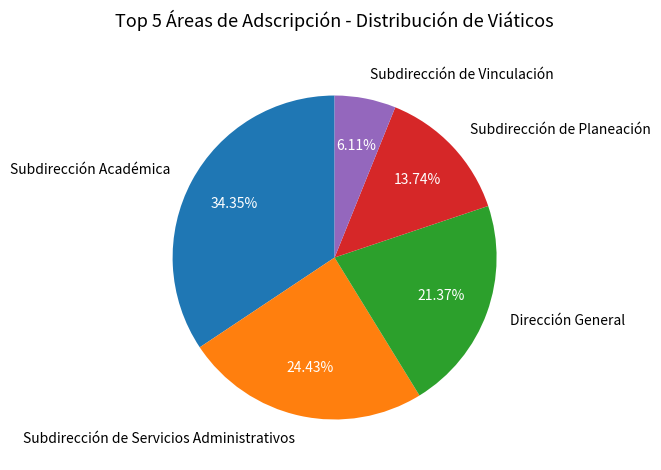

How many slices are in this pie chart?

5